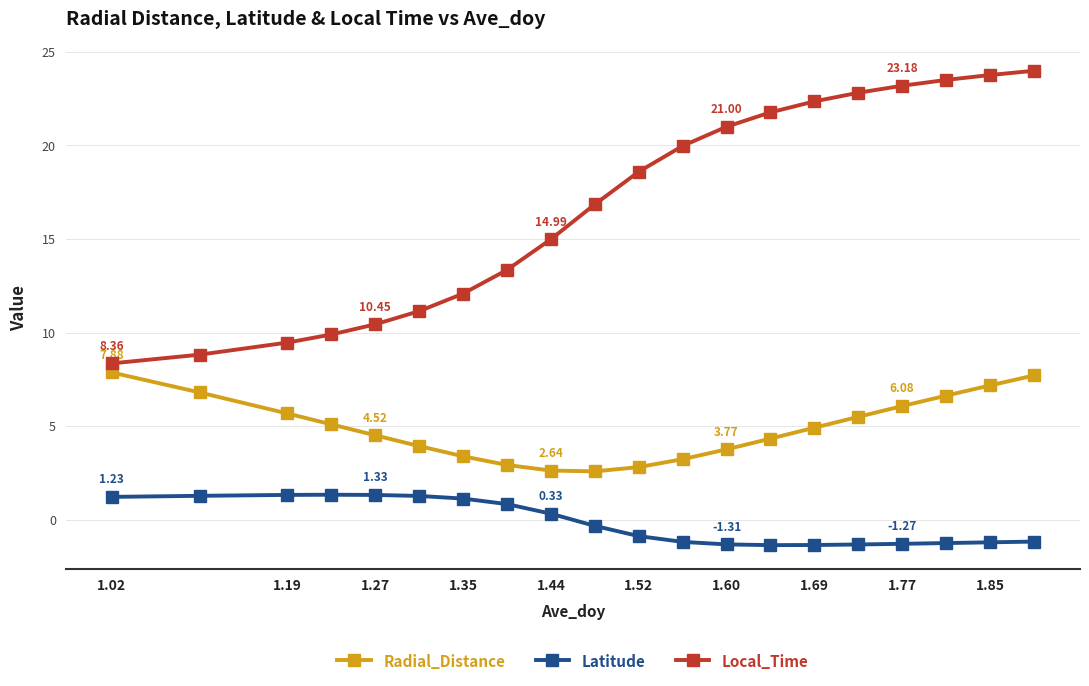

What is the difference between the maximum and second lowest values in the Local_Time series?

15.2